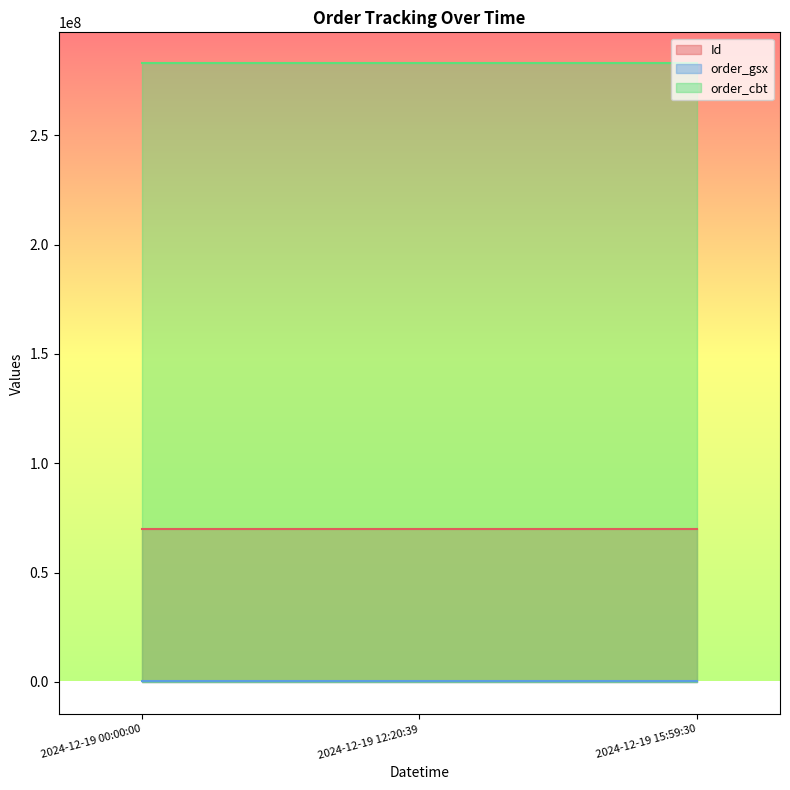

Reading right to left, what are all the values shown in this chart?

Id: 69856275	69856274	69856273
order_gsx: 583973	583973	583973
order_cbt: 282992732	282992732	282992732